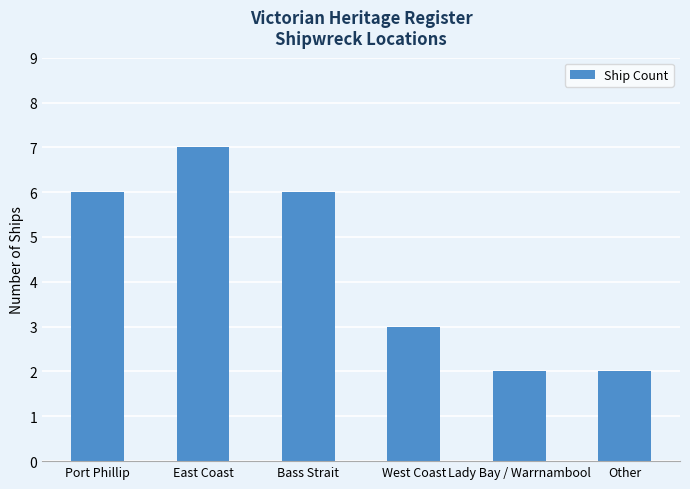

What is the label of the 5th bar from the right?

East Coast